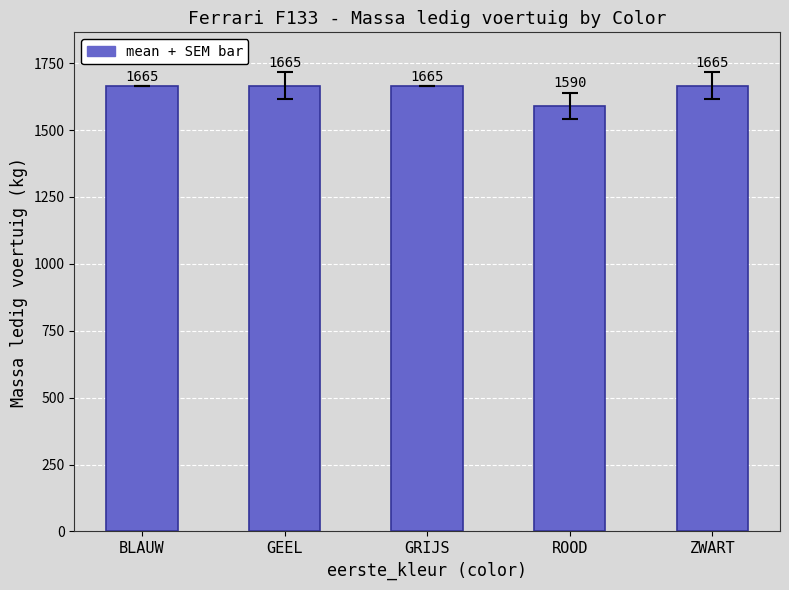

What is the average value?

1650